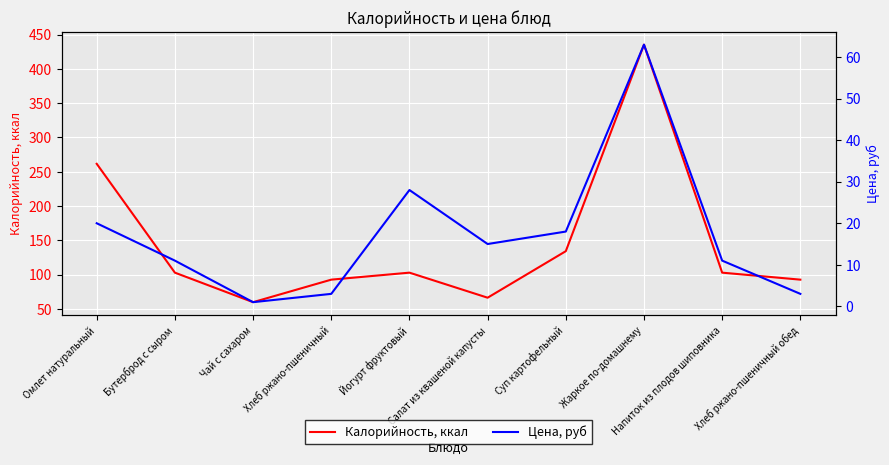

Where is the first local minimum for Цена, руб?

Чай с сахаром